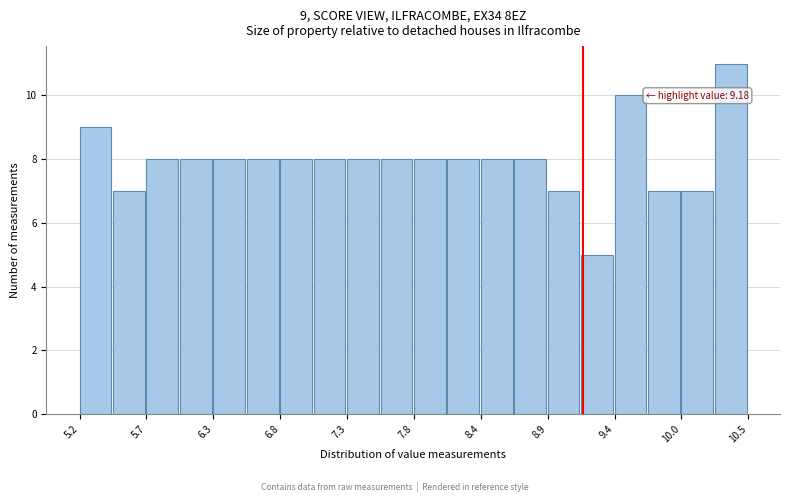

Around what value on the x-axis is the tallest bar? Give the approximate position of its centre, as read against the axis.

10.4